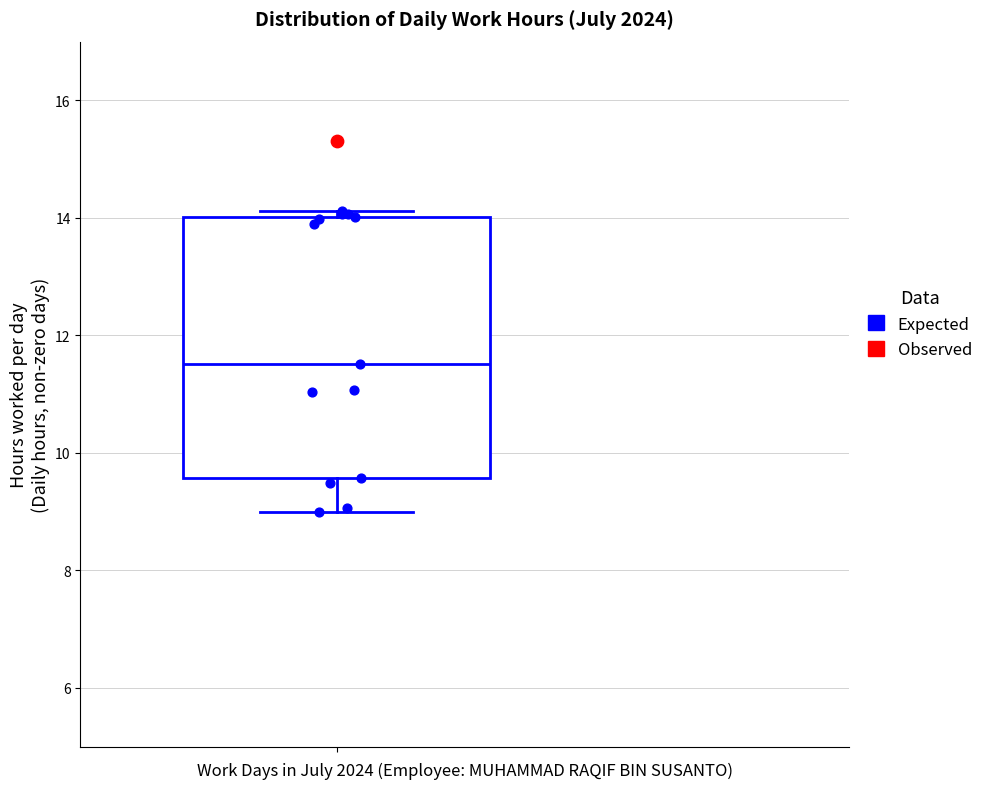

Transcribe this box plot: give where the median line is, the range the box spans, and where the two whiskers end, as read against the y-axis. The values are not printed on the chart, so give them approximately, as read against the axis.

median 11.6, box 9.6 to 14.0, whiskers 9.0 to 14.2